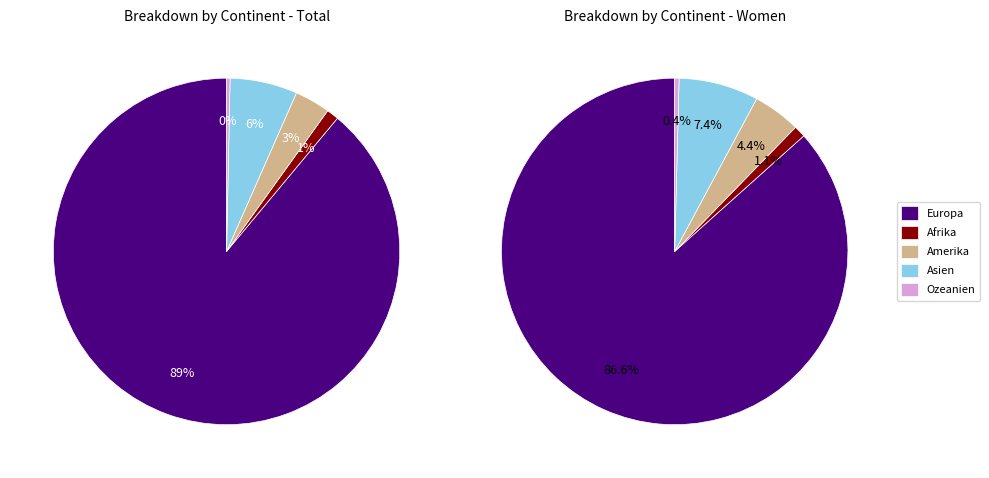

Is it true that Amerika is 10% of the pie?

False